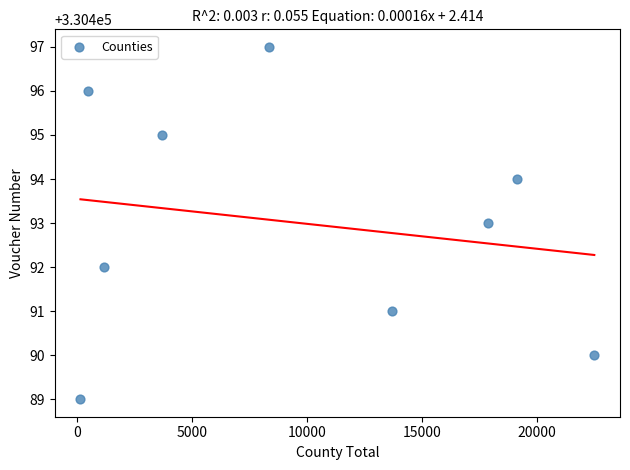

What is the range of X values (max minus min)?

22364